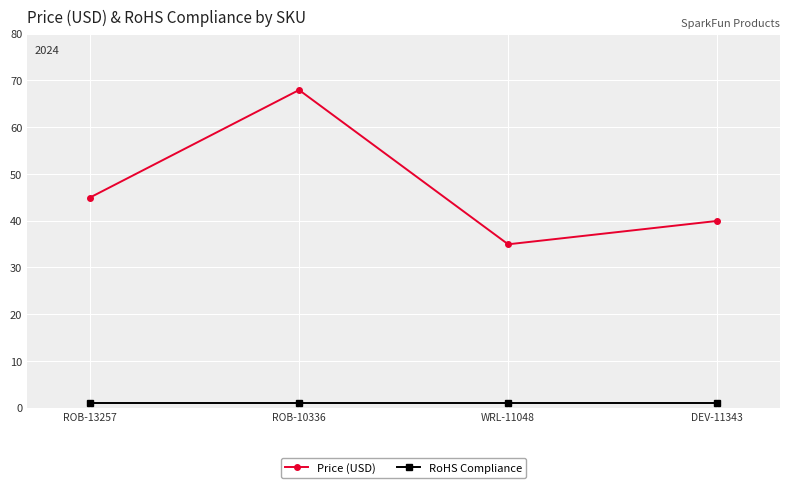

Reading left to right, transcribe all the data shown in this chart.

Price (USD): ROB-13257=45.0	ROB-10336=68.0	WRL-11048=35.0	DEV-11343=40.0
RoHS Compliance: ROB-13257=1.0	ROB-10336=1.0	WRL-11048=1.0	DEV-11343=1.0